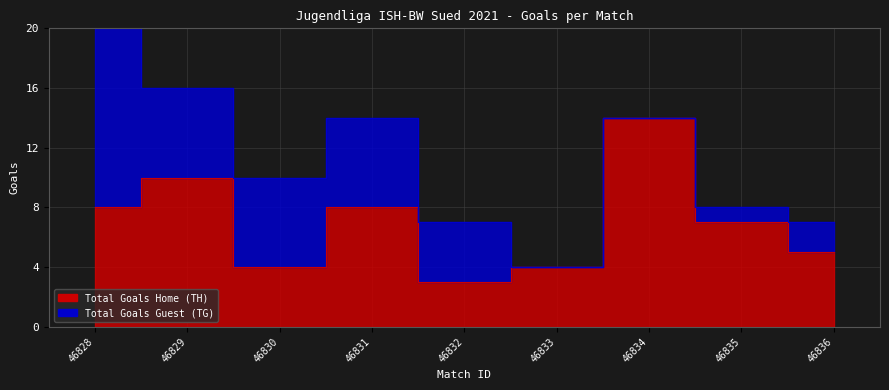

Does the chart display data point markers on the line(s)?

No